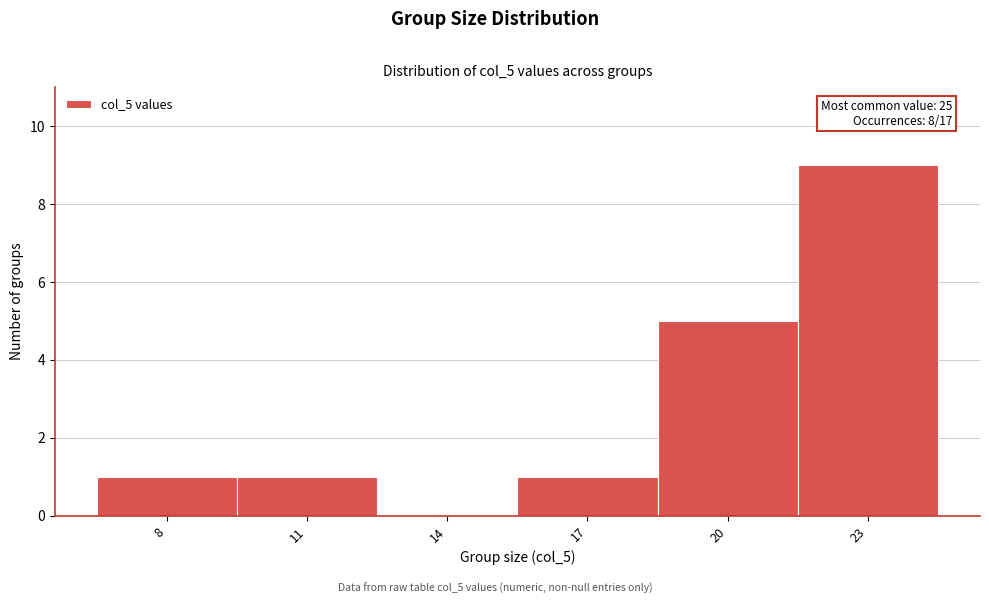

Reading right to left, list all the values displayed in this chart.

23=9	20=5	17=1	14=0	11=1	8=1